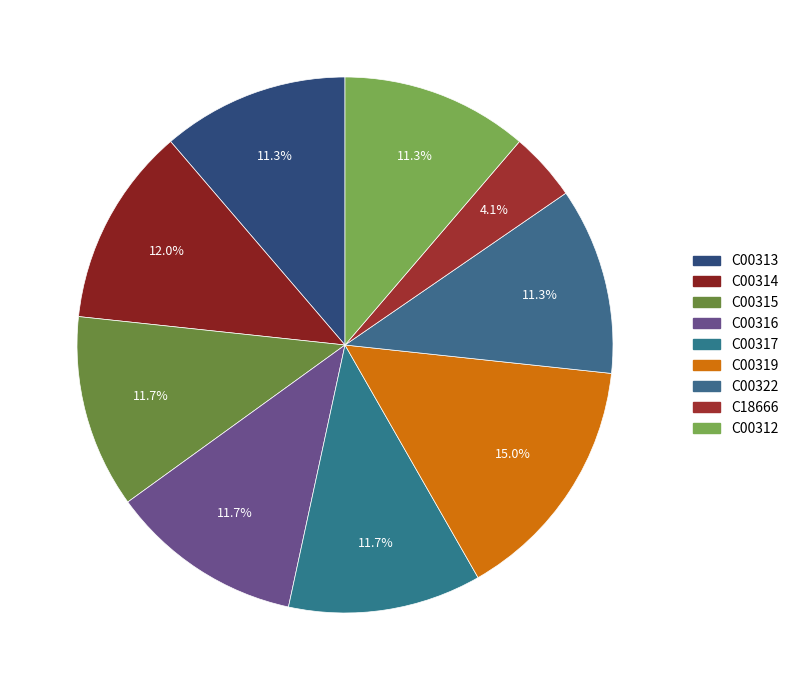

How many segments does this pie chart have?

9